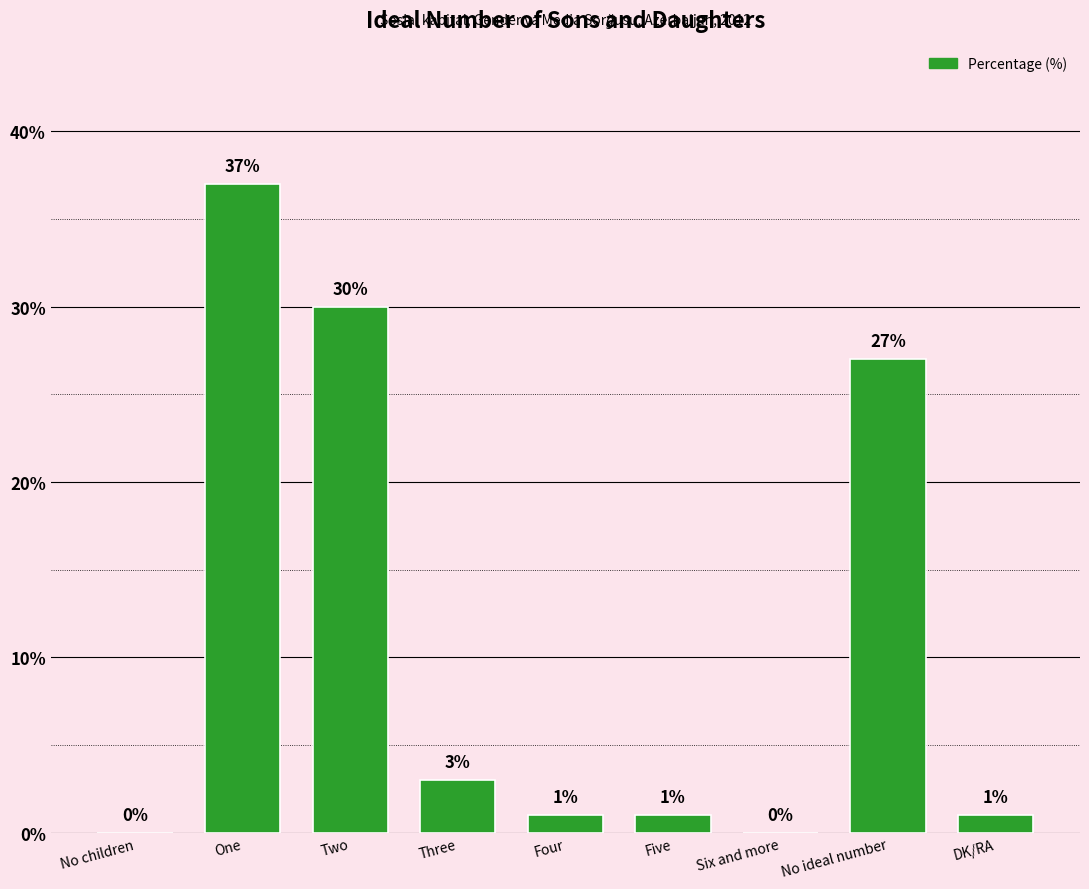

The chart shows a value of 18 at Two. True or false?

False